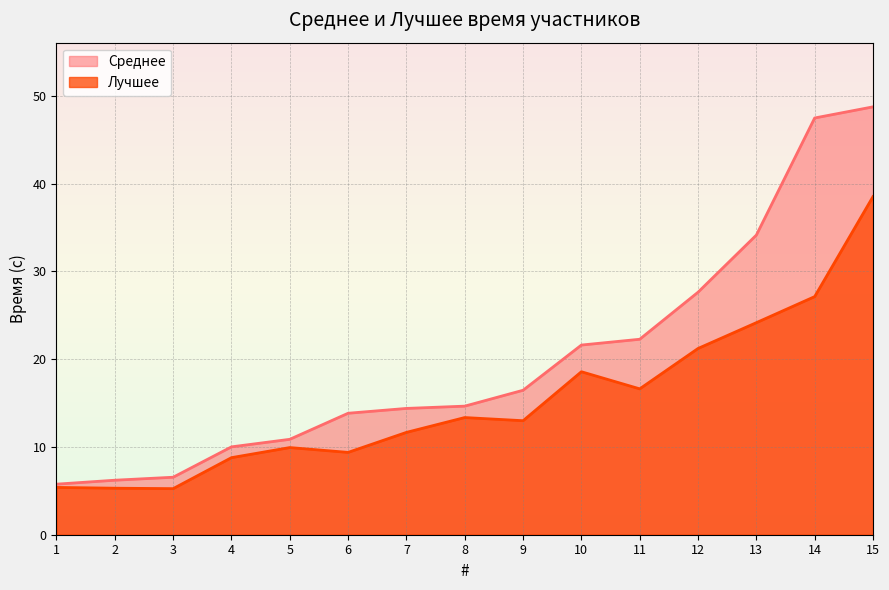

Where does the Среднее series first go above 14?

7